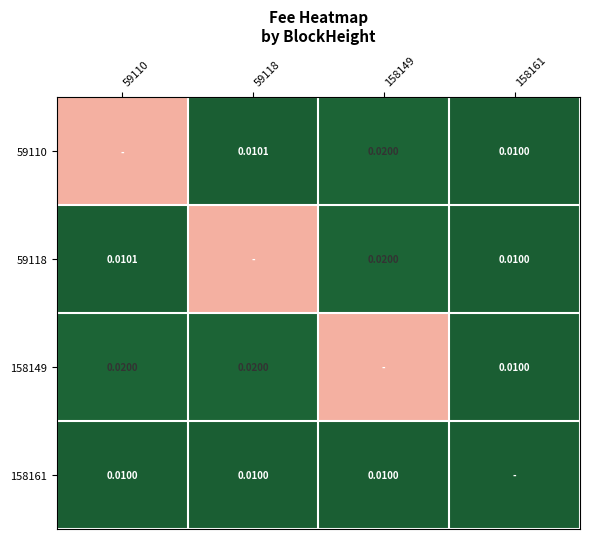

At how many categories does at least one series exceed 0?

4